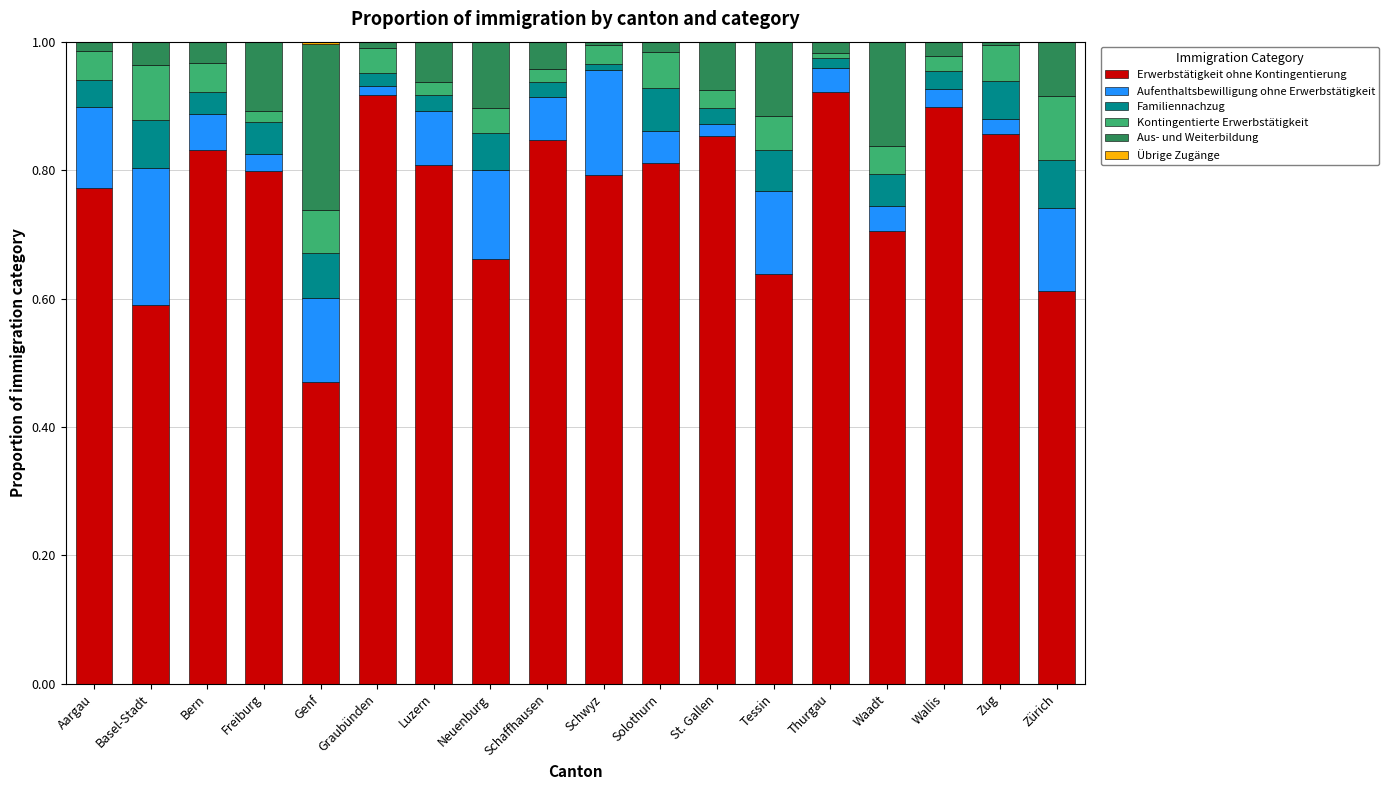

What is the sum of all Erwerbstätigkeit ohne Kontingentierung values?

13.8